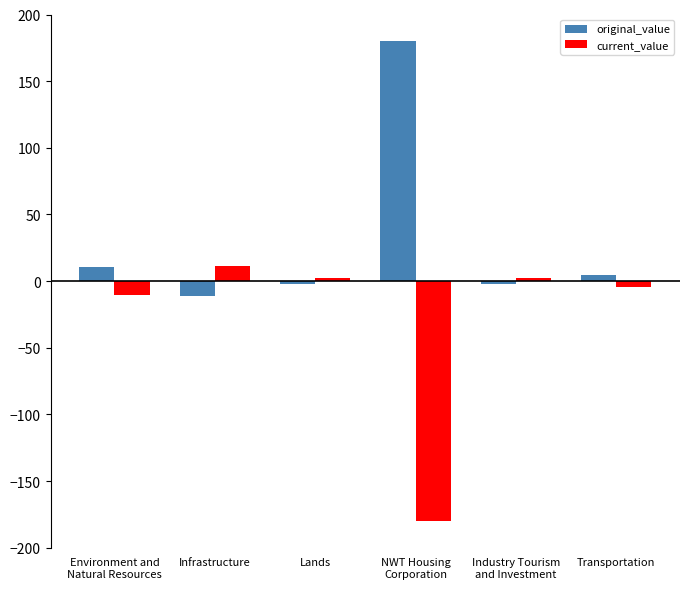

At how many categories does at least one series exceed 57?

1